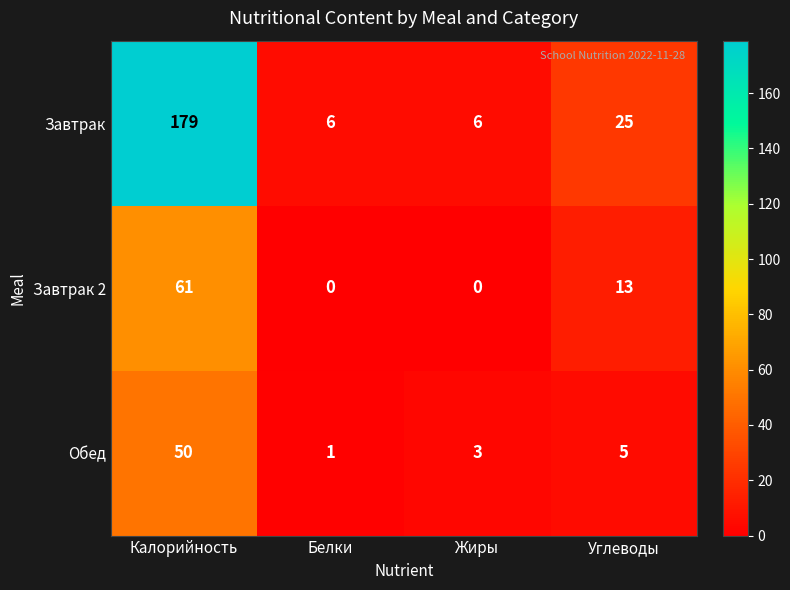

What is the sum of all Завтрак 2 values?

74